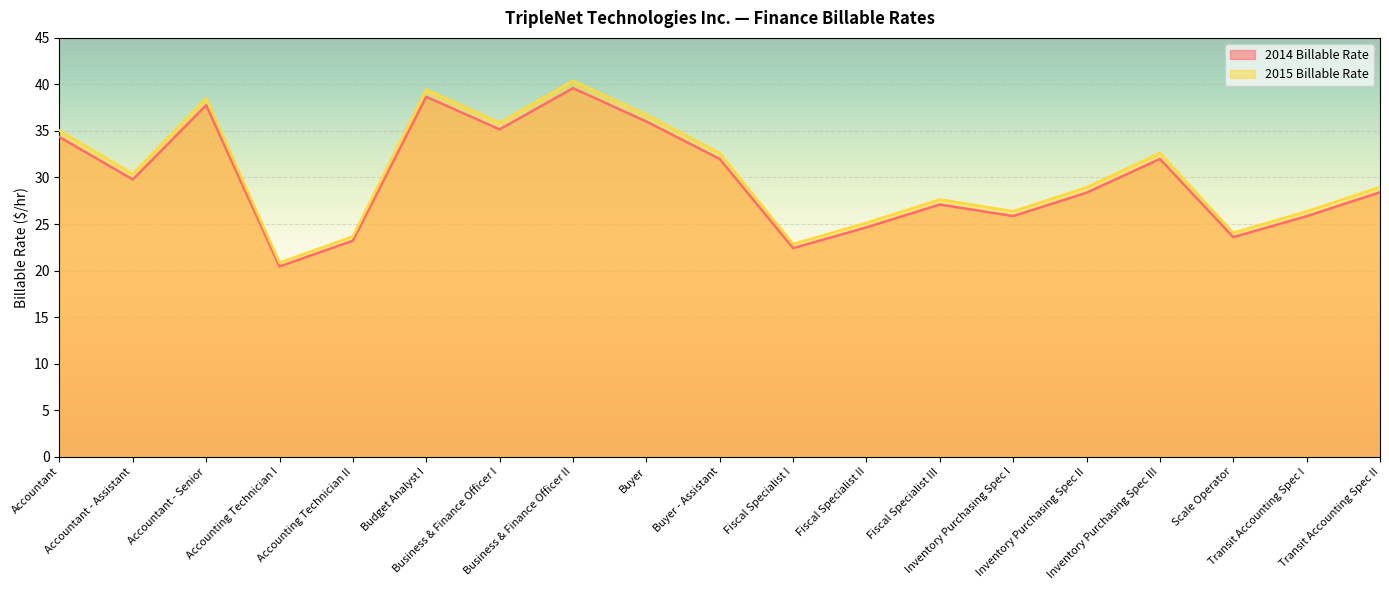

What are all the series names shown in the legend?

2014 Billable Rate, 2015 Billable Rate